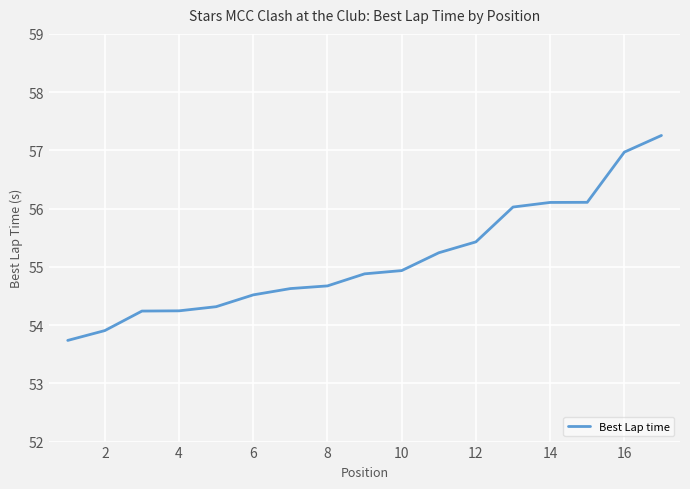

What is the minimum value shown in the chart?

53.7